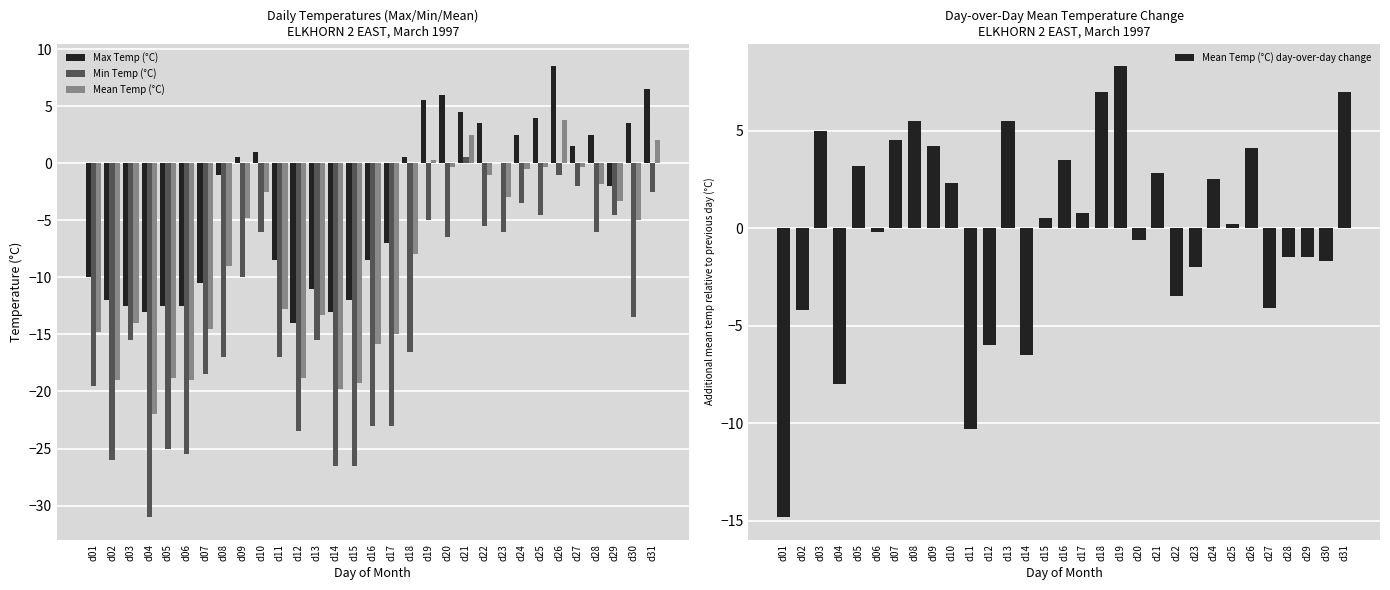

At which label does Max Temp (°C) reach its peak?

d26